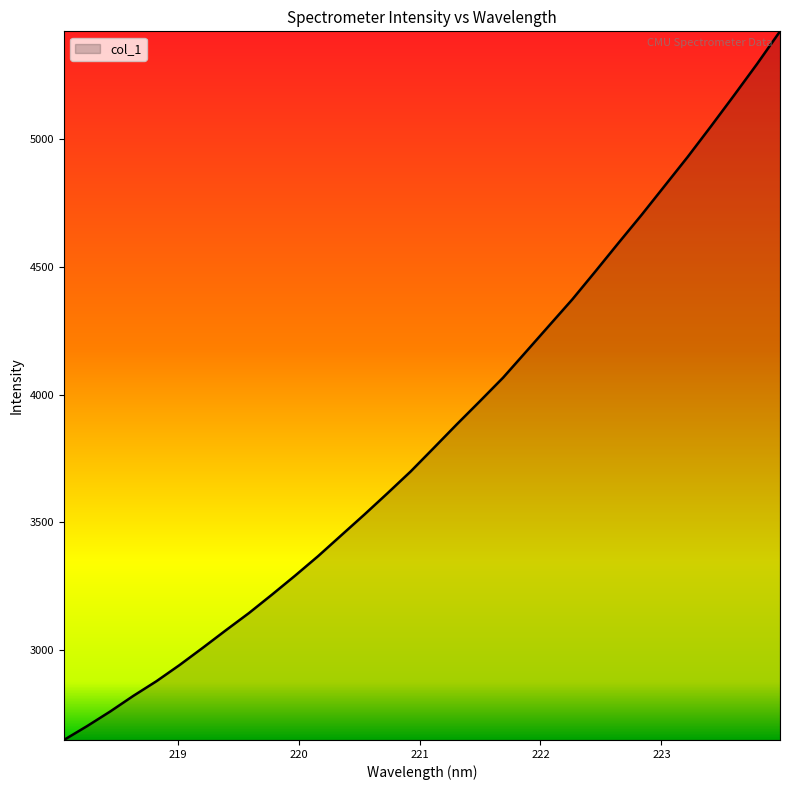

What is the minimum value shown in the chart?

2648.8